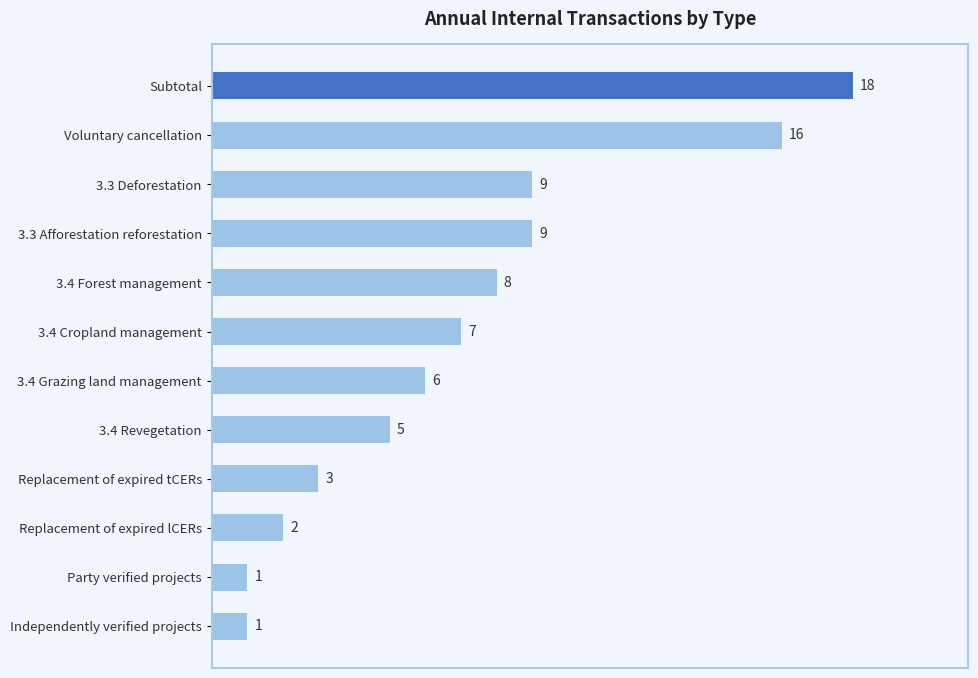

What is the greatest value displayed?

18